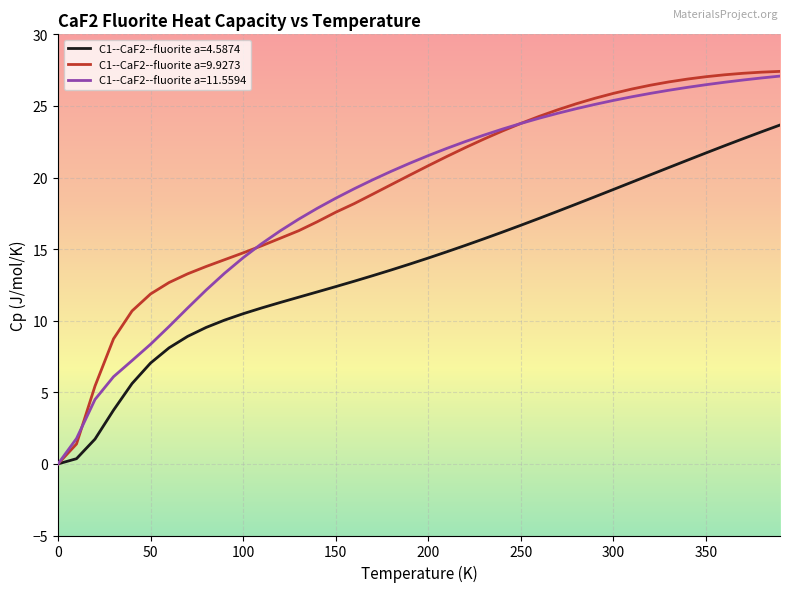

Which series has the largest range (max minus min)?

C1--CaF2--fluorite a=9.9273